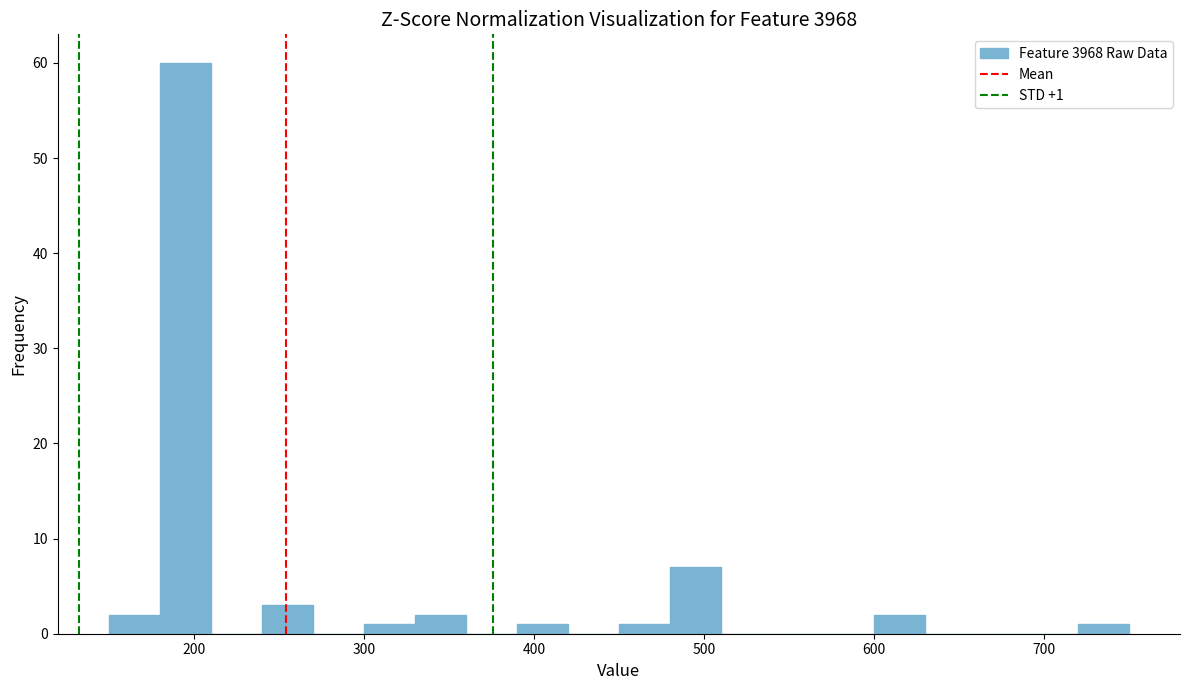

Read against the x-axis, roughly where is the centre of the tallest bar?

200